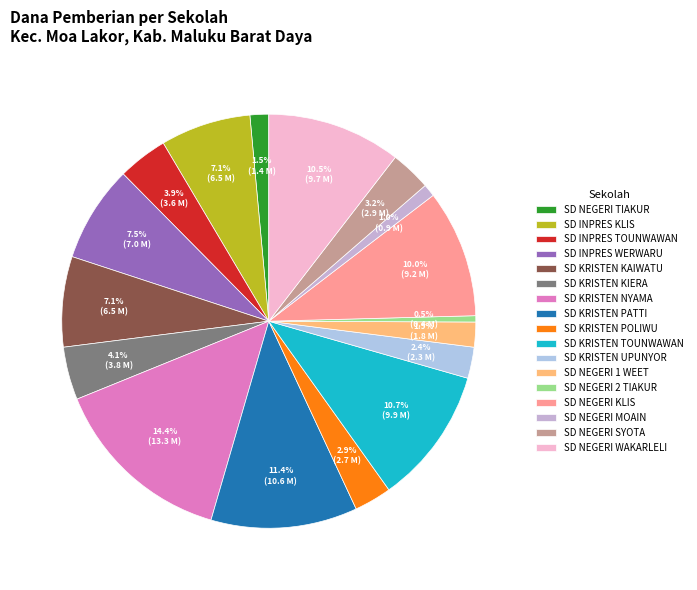

To the nearest percent, what is the difference between the largest and smallest slice percentages?

14%